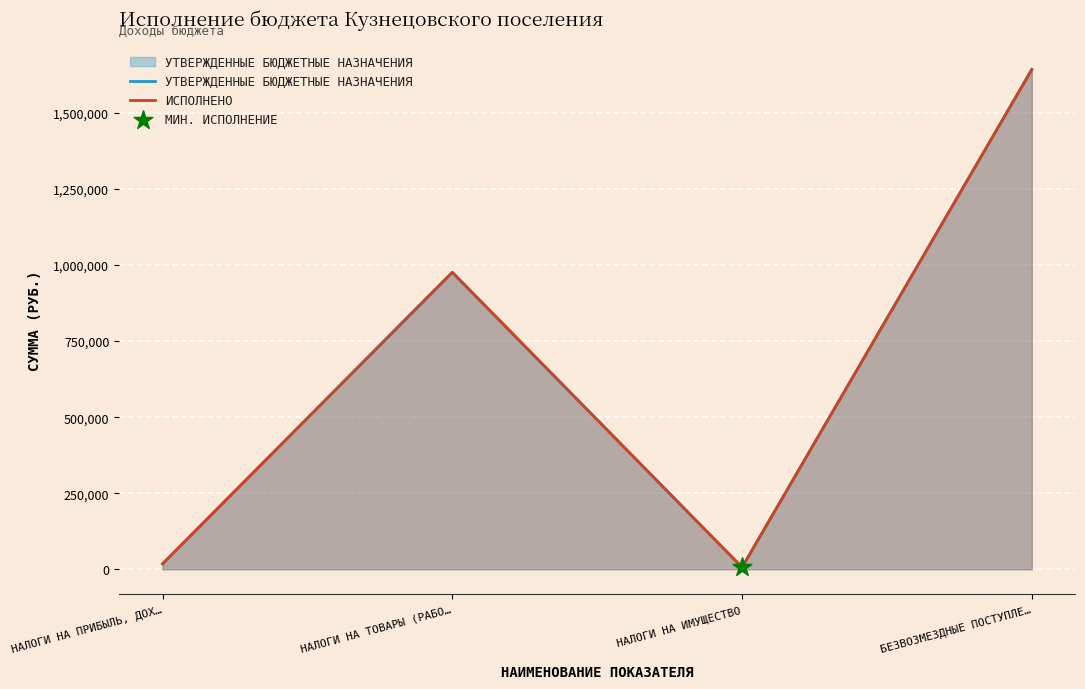

Which series has the largest total across all categories?

Исполнено